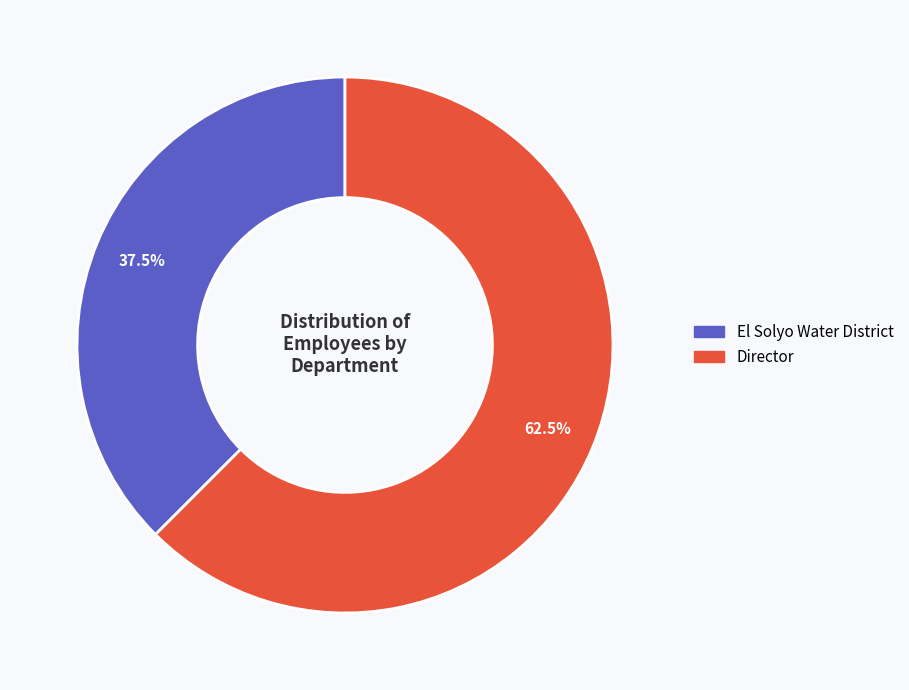

How many segments does this pie chart have?

2